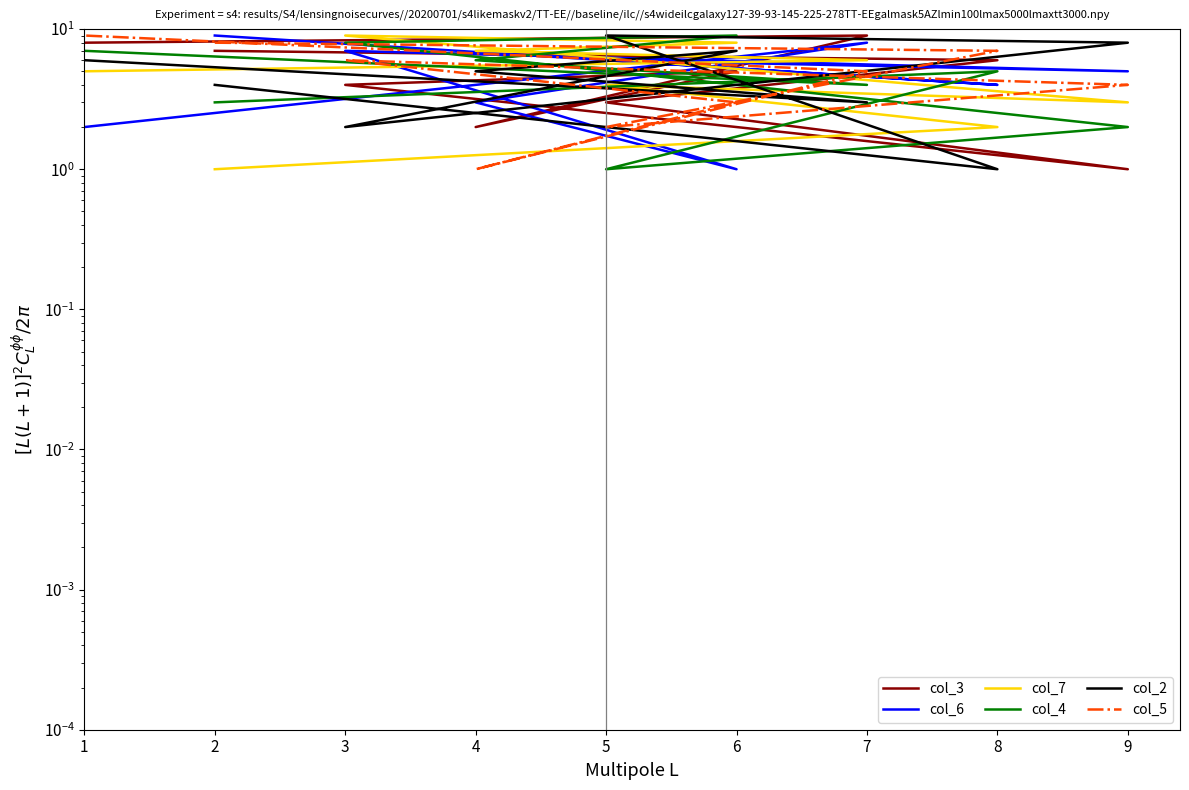

How many intersections are there between col_3 and col_4?

2